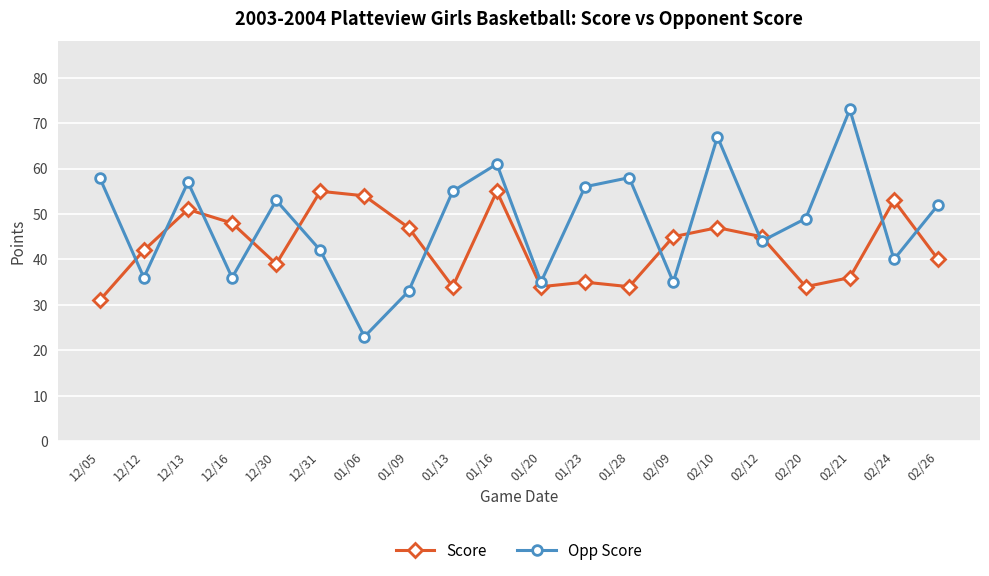

Which series has the largest range (max minus min)?

Opp Score